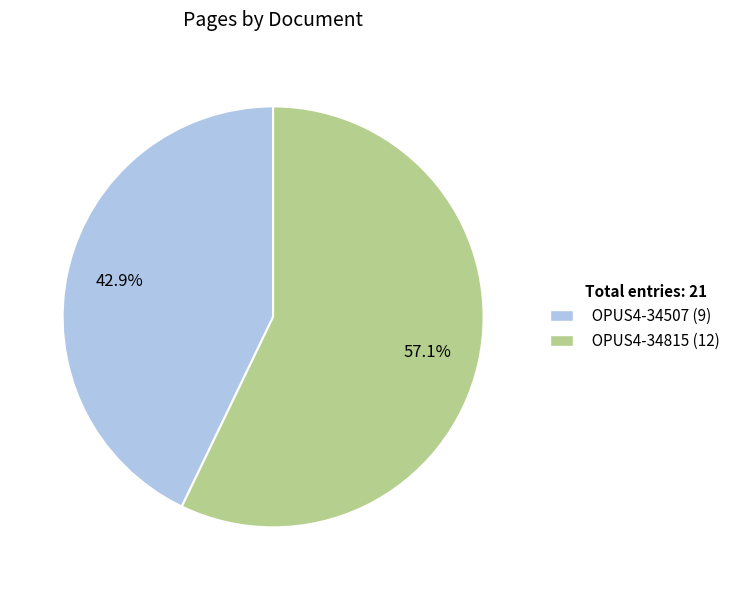

Is there a majority slice in this chart?

Yes